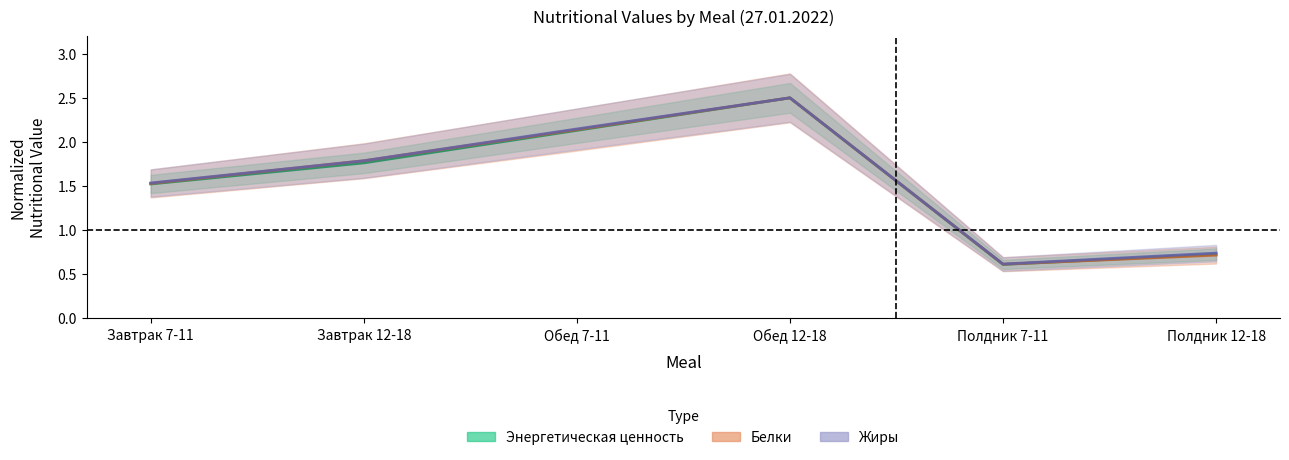

What is the total value across all series at Завтрак 12-18?

5.3